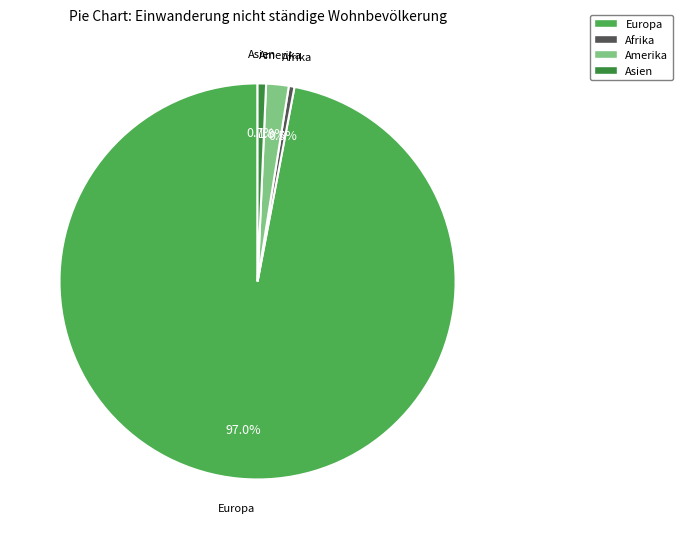

To the nearest percent, what portion does Amerika represent?

2%